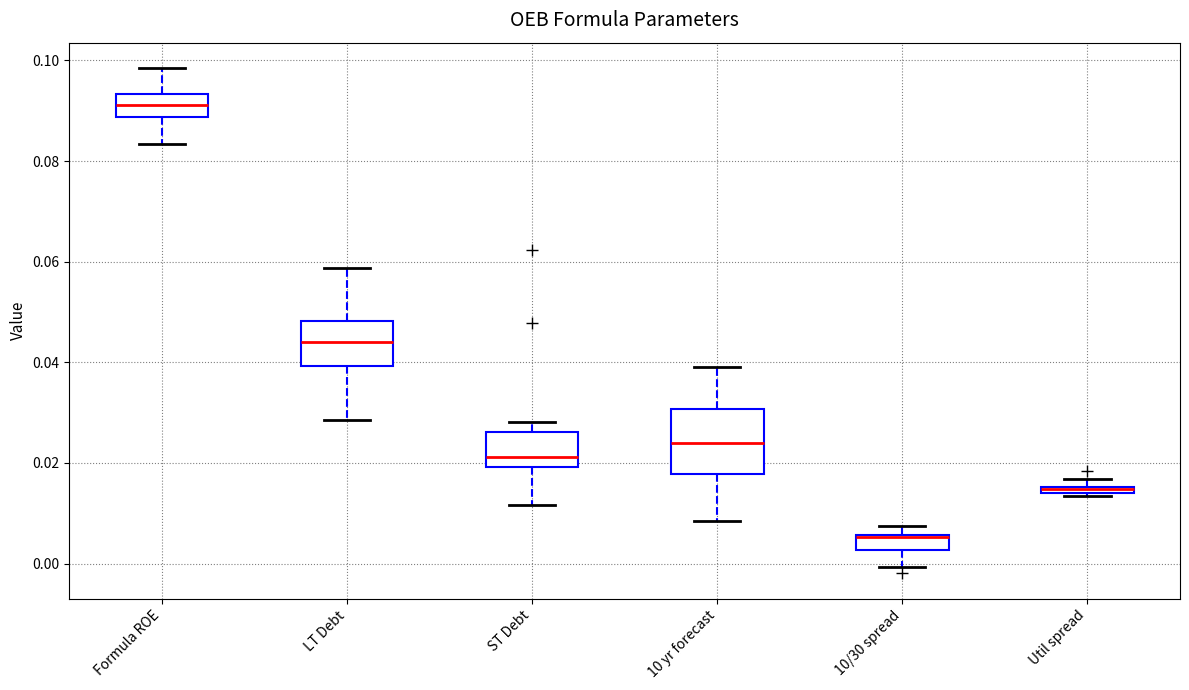

Where is the upper edge of the box for Util spread on the y-axis? The values are not printed on the chart, so give them approximately, as read against the axis.

0.016